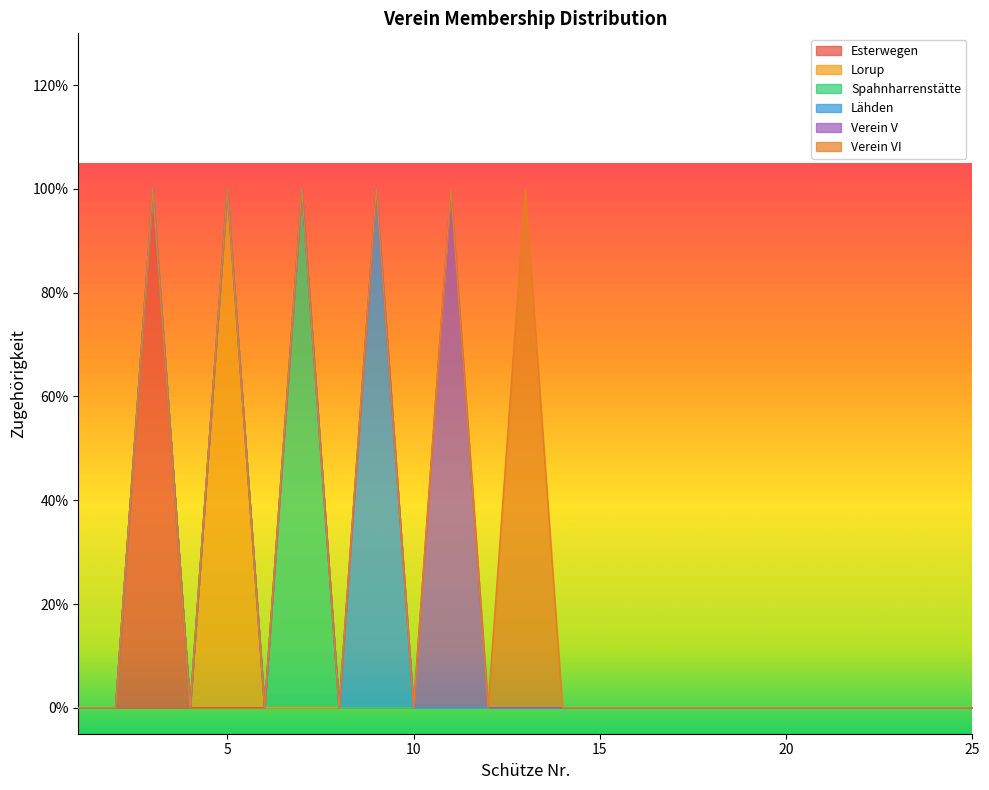

Reading right to left, list all the values displayed in this chart.

Esterwegen: 25=0	24=0	23=0	22=0	21=0	20=0	19=0	18=0	17=0	16=0	15=0	14=0	13=0	12=0	11=0	10=0	9=0	8=0	7=0	6=0	5=0	4=0	3=1	2=0	1=0
Lorup: 25=0	24=0	23=0	22=0	21=0	20=0	19=0	18=0	17=0	16=0	15=0	14=0	13=0	12=0	11=0	10=0	9=0	8=0	7=0	6=0	5=1	4=0	3=0	2=0	1=0
Spahnharrenstätte: 25=0	24=0	23=0	22=0	21=0	20=0	19=0	18=0	17=0	16=0	15=0	14=0	13=0	12=0	11=0	10=0	9=0	8=0	7=1	6=0	5=0	4=0	3=0	2=0	1=0
Lähden: 25=0	24=0	23=0	22=0	21=0	20=0	19=0	18=0	17=0	16=0	15=0	14=0	13=0	12=0	11=0	10=0	9=1	8=0	7=0	6=0	5=0	4=0	3=0	2=0	1=0
Verein V: 25=0	24=0	23=0	22=0	21=0	20=0	19=0	18=0	17=0	16=0	15=0	14=0	13=0	12=0	11=1	10=0	9=0	8=0	7=0	6=0	5=0	4=0	3=0	2=0	1=0
Verein VI: 25=0	24=0	23=0	22=0	21=0	20=0	19=0	18=0	17=0	16=0	15=0	14=0	13=1	12=0	11=0	10=0	9=0	8=0	7=0	6=0	5=0	4=0	3=0	2=0	1=0